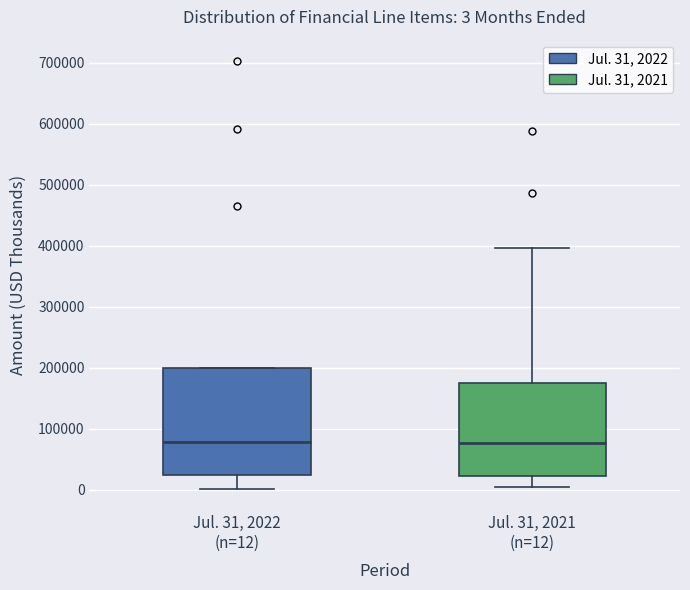

Which box is the tallest, from its lower edge to its upper edge?

Jul. 31, 2022 (n=12)